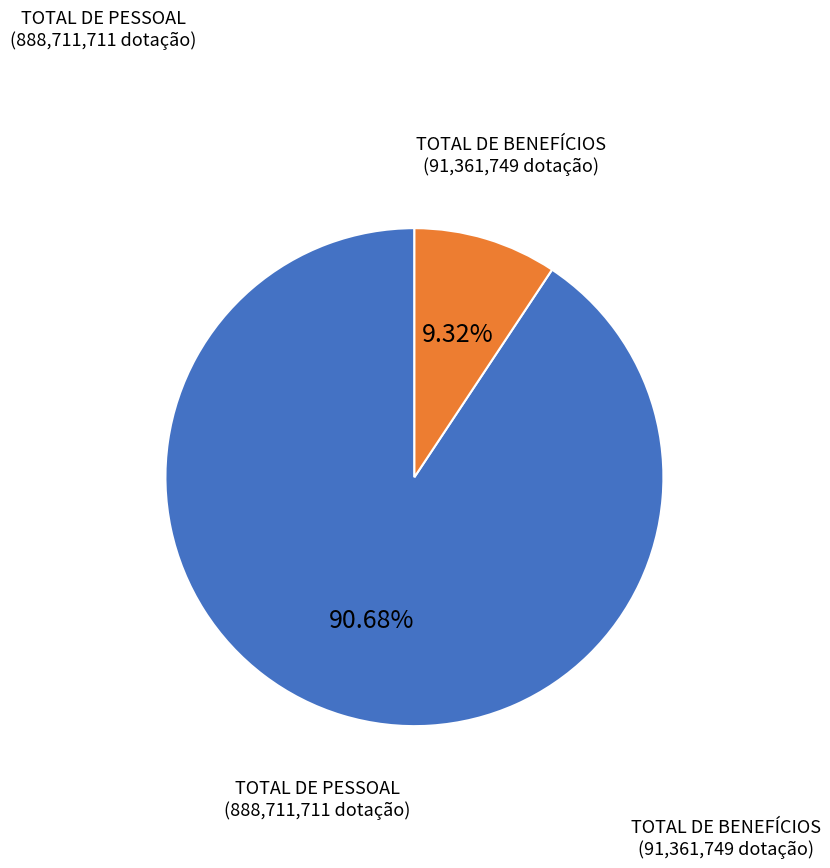

Does any single category account for the majority?

Yes